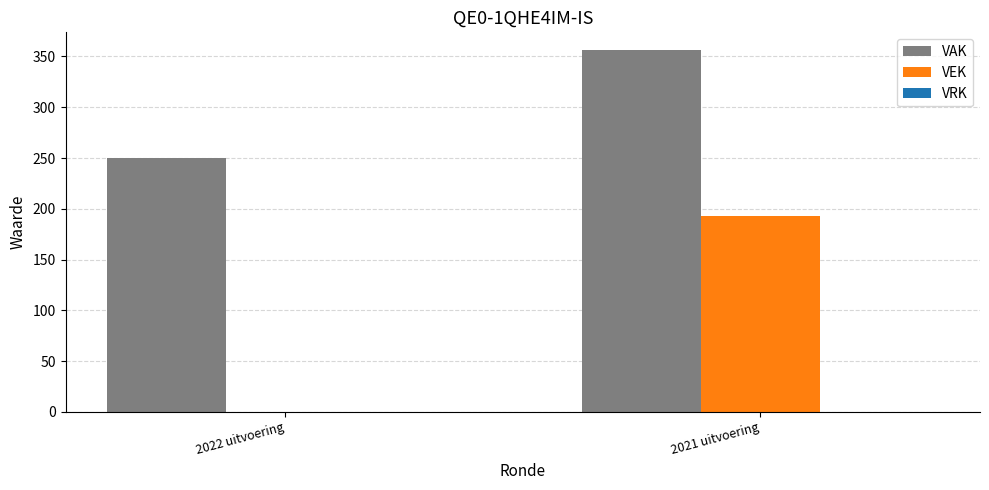

What is the spread (max minus min) of values at 2021 uitvoering?

163